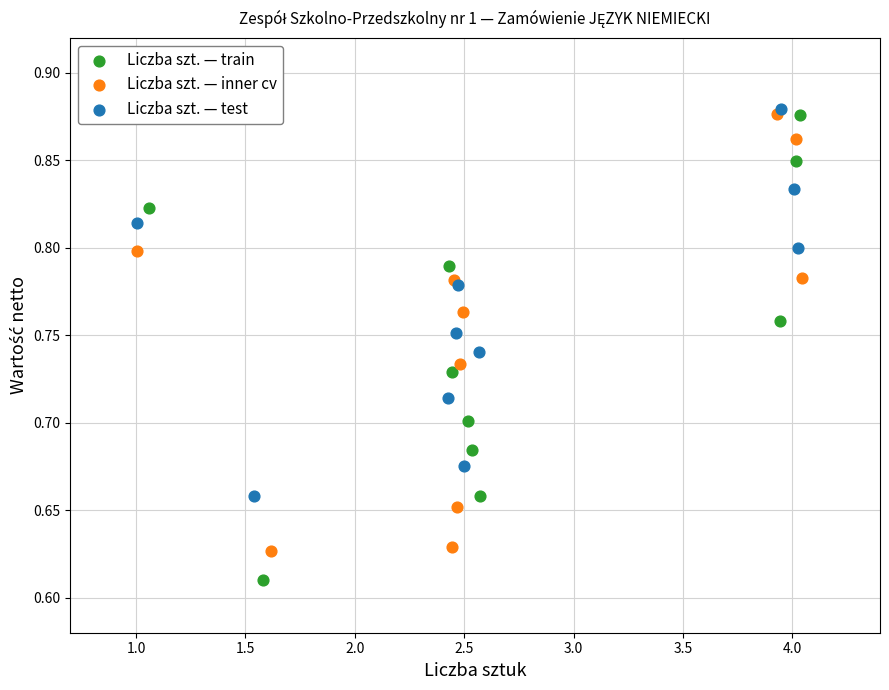

Which series reaches the minimum Y coordinate?

Liczba szt. — train